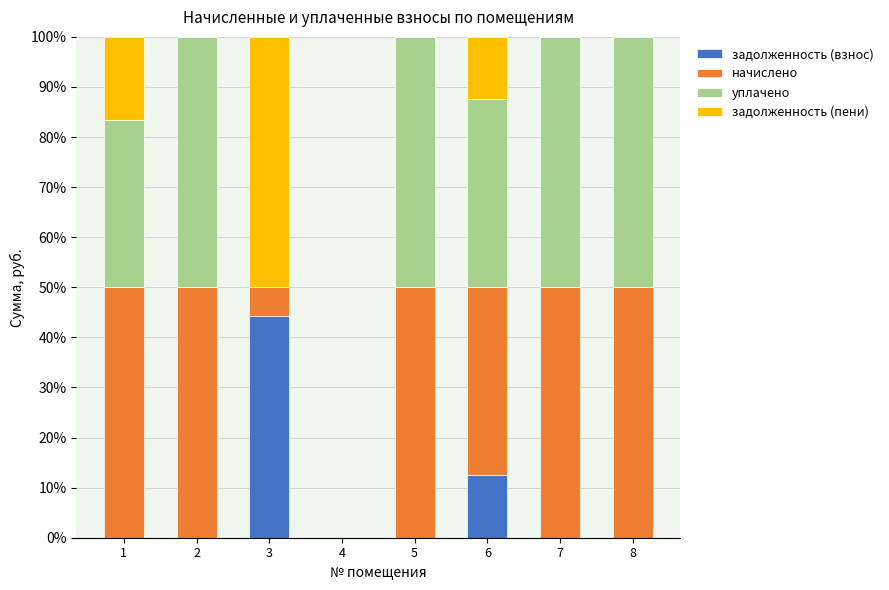

What is the total value across all series at 6?

100.0